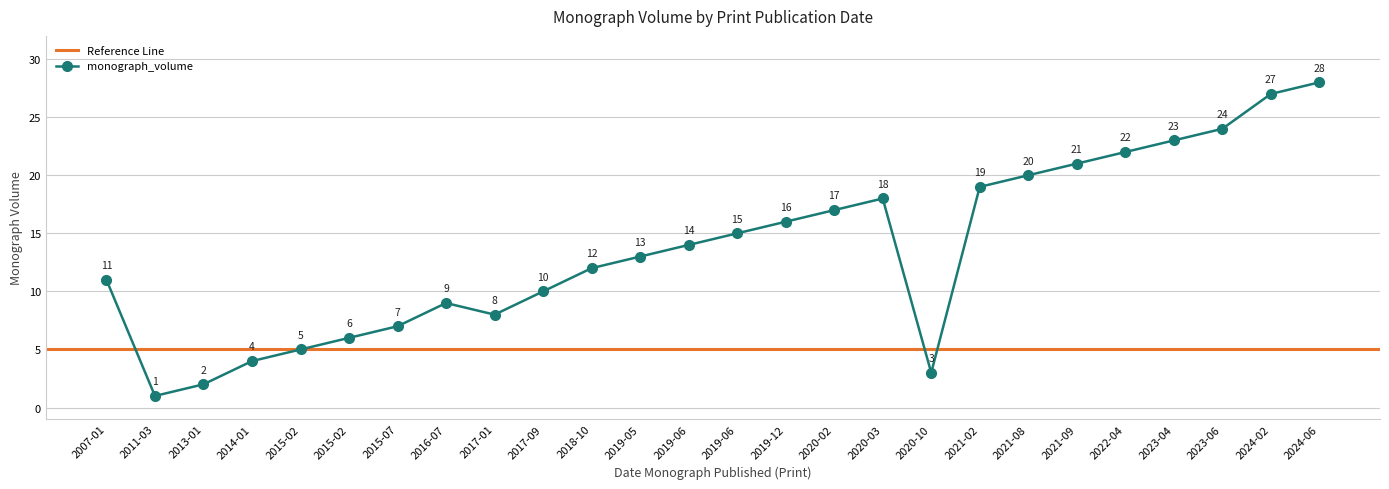

Read the value at 2024-06-19.

28